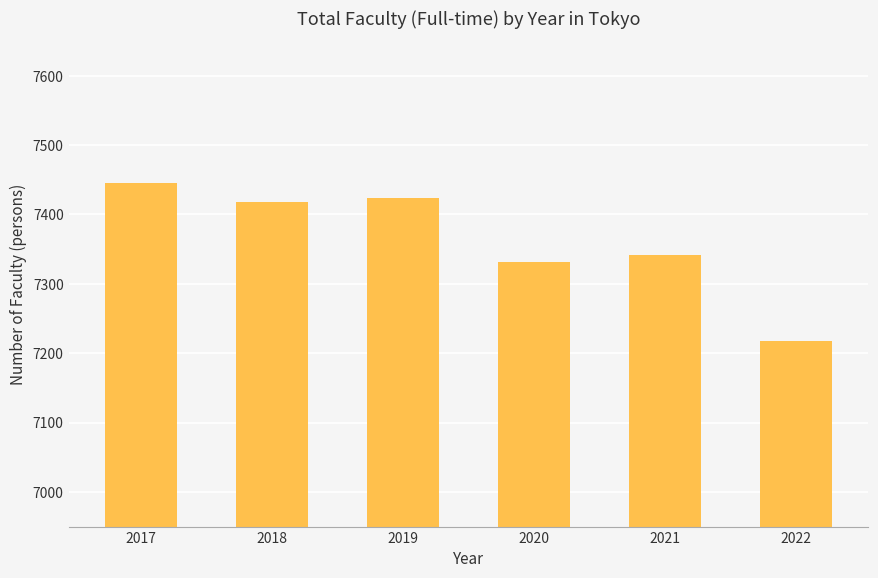

Which category has the lowest value across all series?

2022